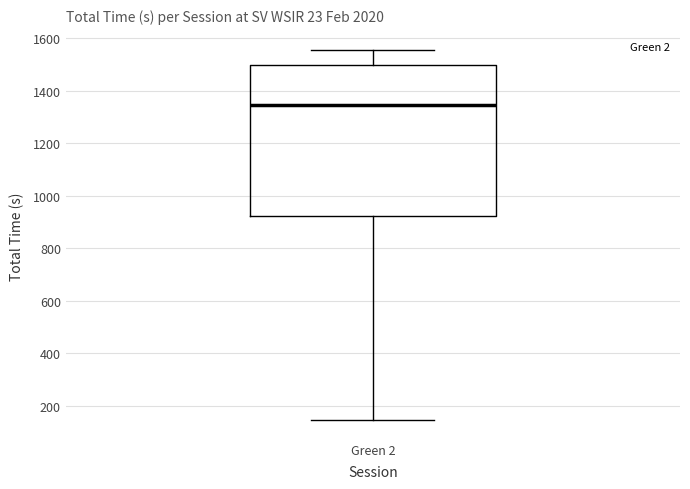

Read this box plot against the y-axis: the position of the median line, the range covered by the box, and the ends of both whiskers. The values are not printed on the chart, so give them approximately, as read against the axis.

median 1340, box 920 to 1500, whiskers 140 to 1560